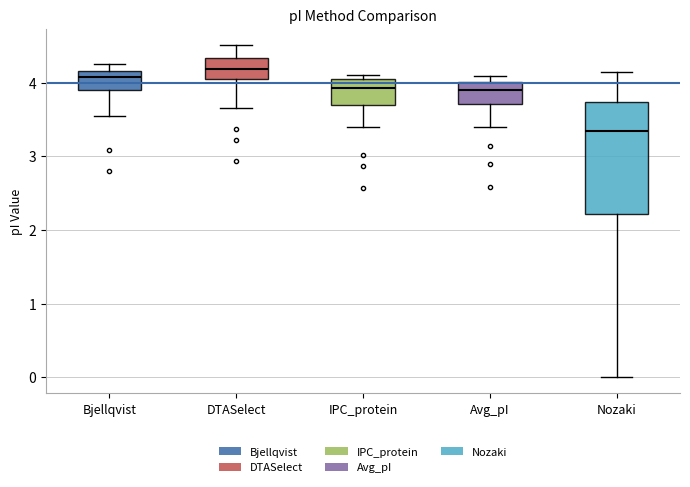

Reading left to right, read every box against the y-axis: the position of its median line, the range the box covers, and the ends of its whiskers. The values are not printed on the chart, so give them approximately, as read against the axis.

Bjellqvist: median 4.1, box 3.9 to 4.2, whiskers 3.6 to 4.3
DTASelect: median 4.2, box 4.0 to 4.3, whiskers 3.7 to 4.5
IPC_protein: median 3.9, box 3.7 to 4.1, whiskers 3.4 to 4.1 (just above the box's upper edge)
Avg_pI: median 3.9, box 3.7 to 4.0, whiskers 3.4 to 4.1
Nozaki: median 3.4, box 2.2 to 3.7, whiskers 0.0 to 4.1